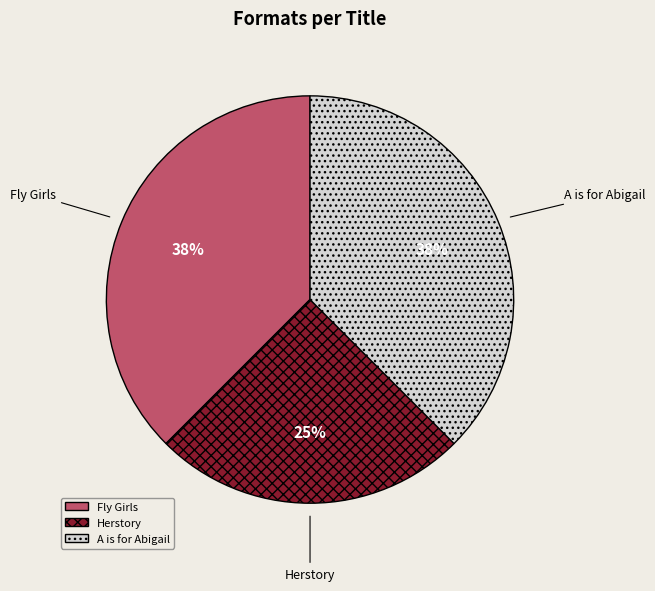

Is it true that Herstory is 20% of the pie?

False